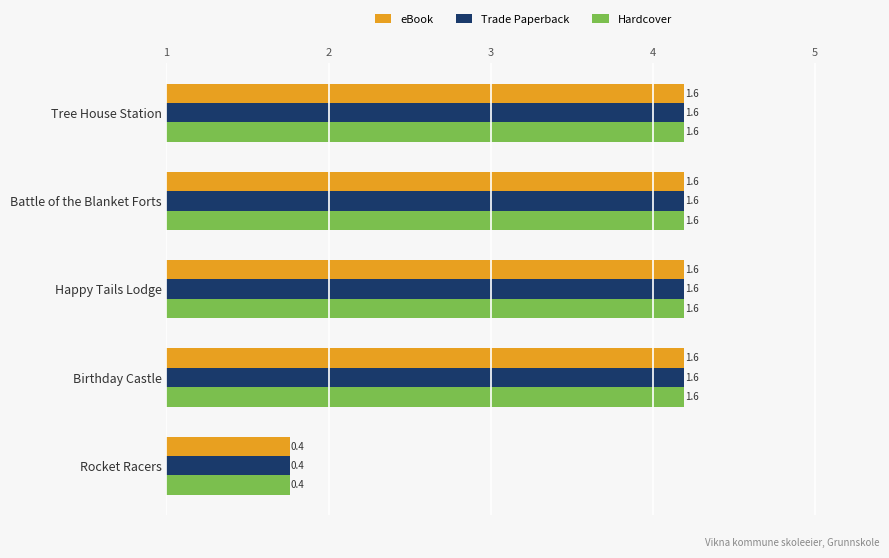

At which label does Hardcover reach its minimum?

Rocket Racers